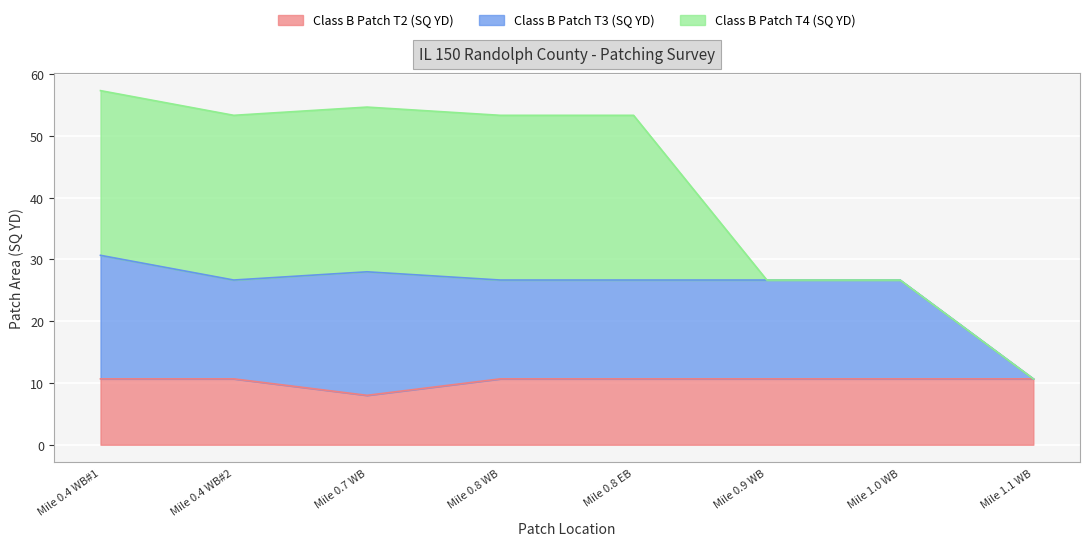

Does the chart display data point markers on the line(s)?

No